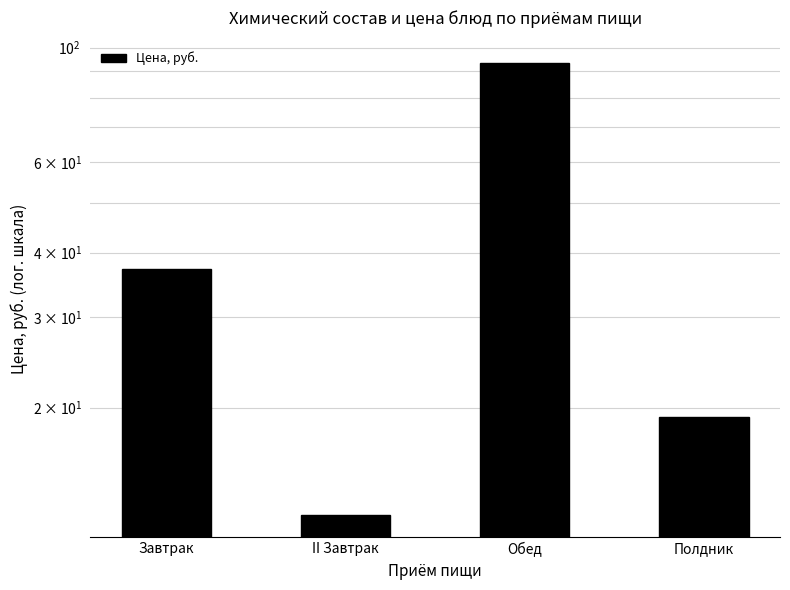

Which label corresponds to the smallest value in the chart?

II Завтрак